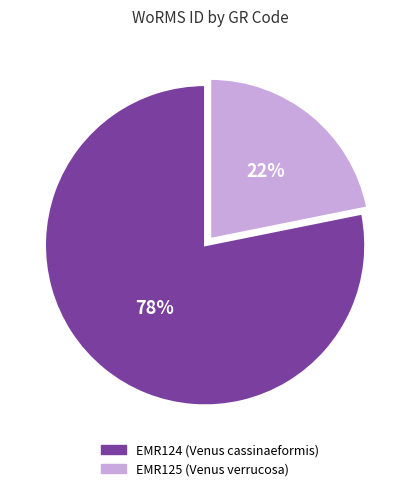

Which has a higher value, EMR125 or EMR124?

EMR124